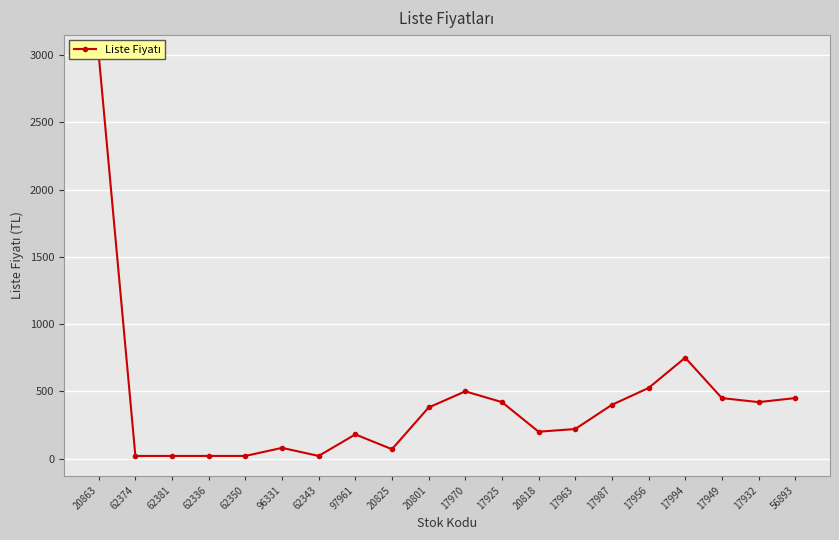

How many interior local peaks (higher than both neighbors) does the data have?

4